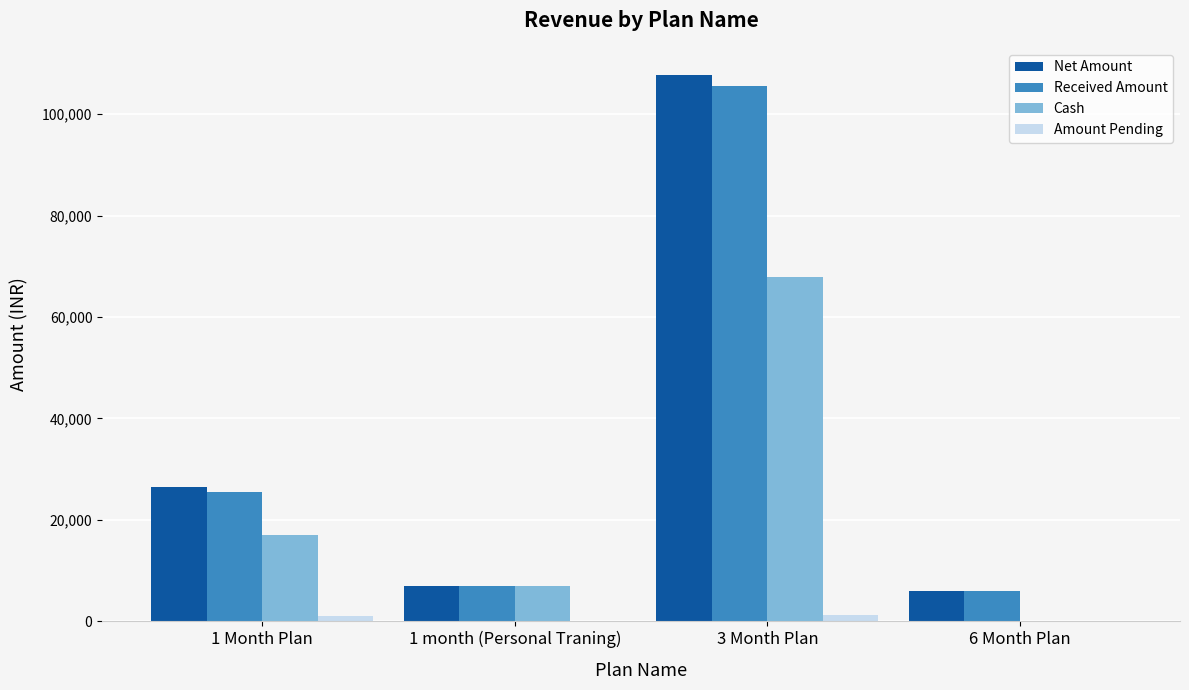

Is the value of Received Amount at 1 month (Personal Traning) greater than the value of Net Amount at 3 Month Plan?

No